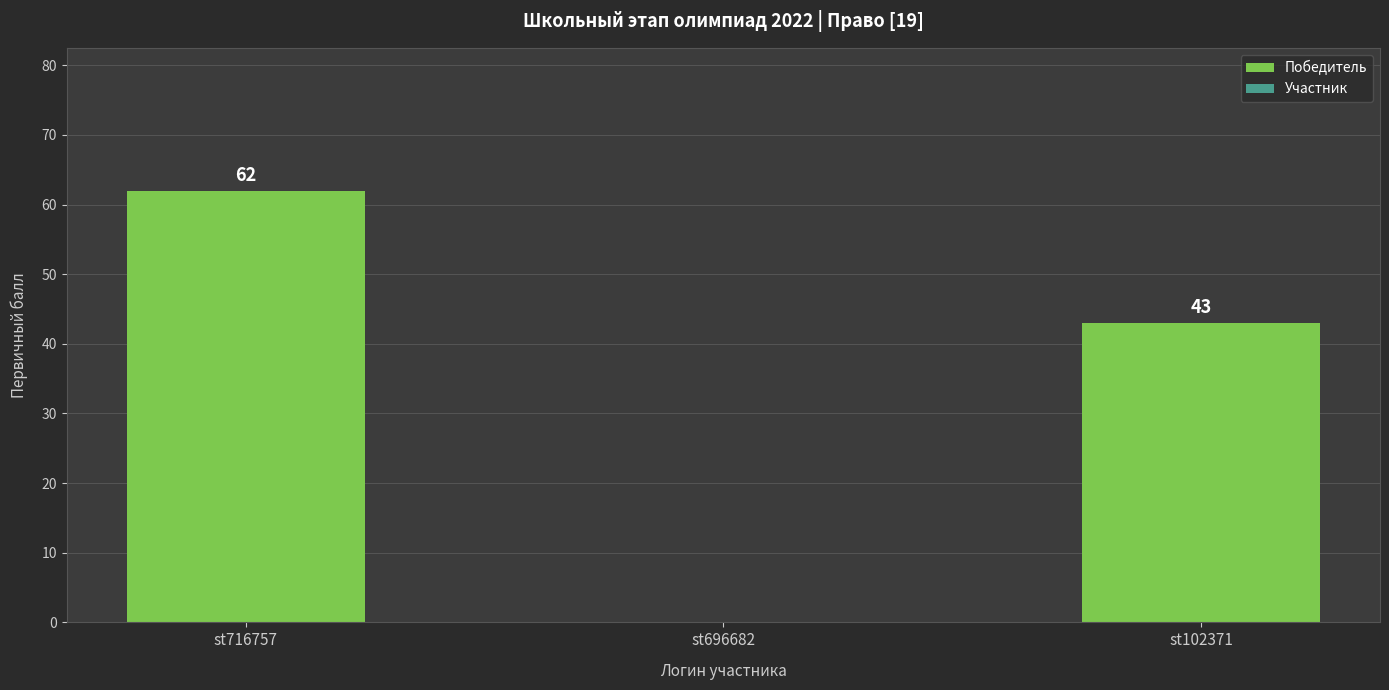

What is the greatest value displayed?

62